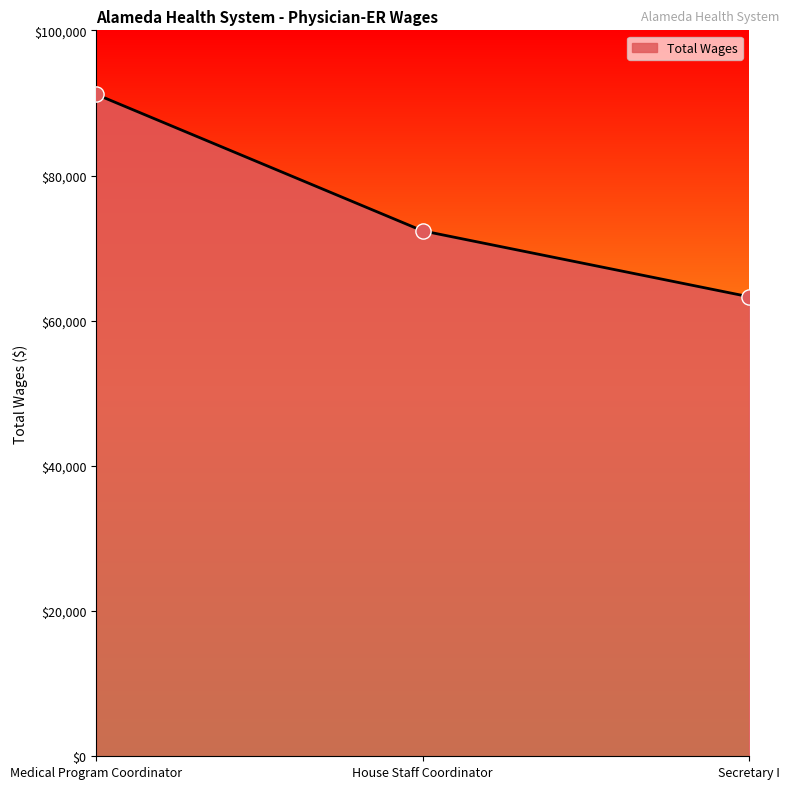

Which has a higher value, House Staff Coordinator or Medical Program Coordinator?

Medical Program Coordinator